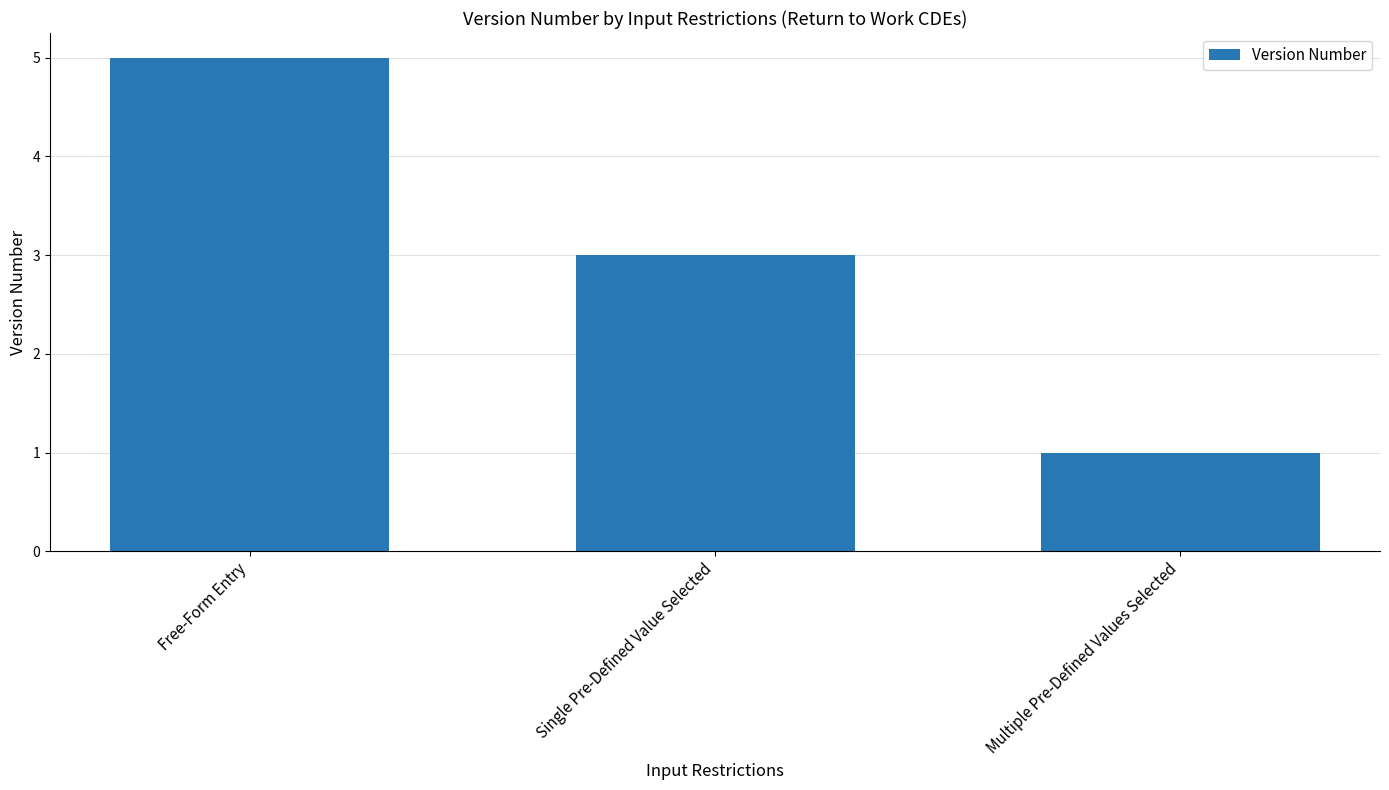

Count the values in the range 1 to 5.

3